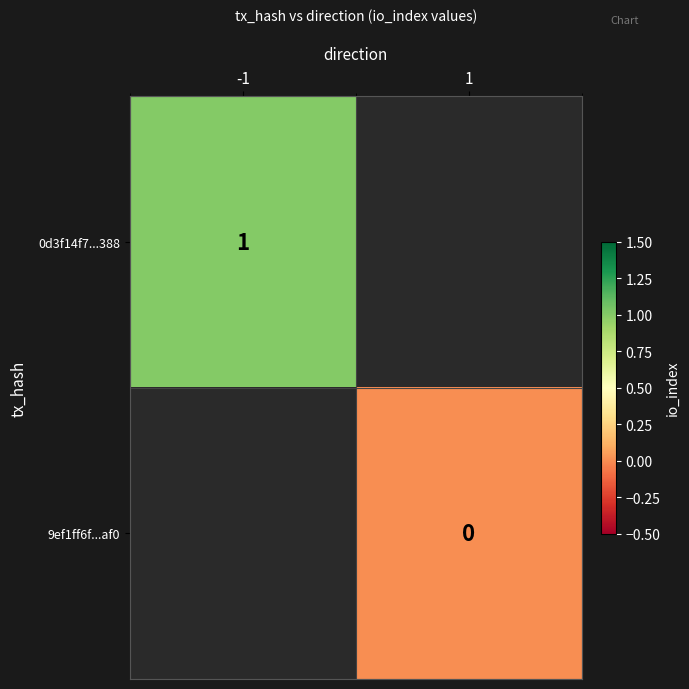

The value of 0d3f14f7...388 at -1 is 0. True or false?

False